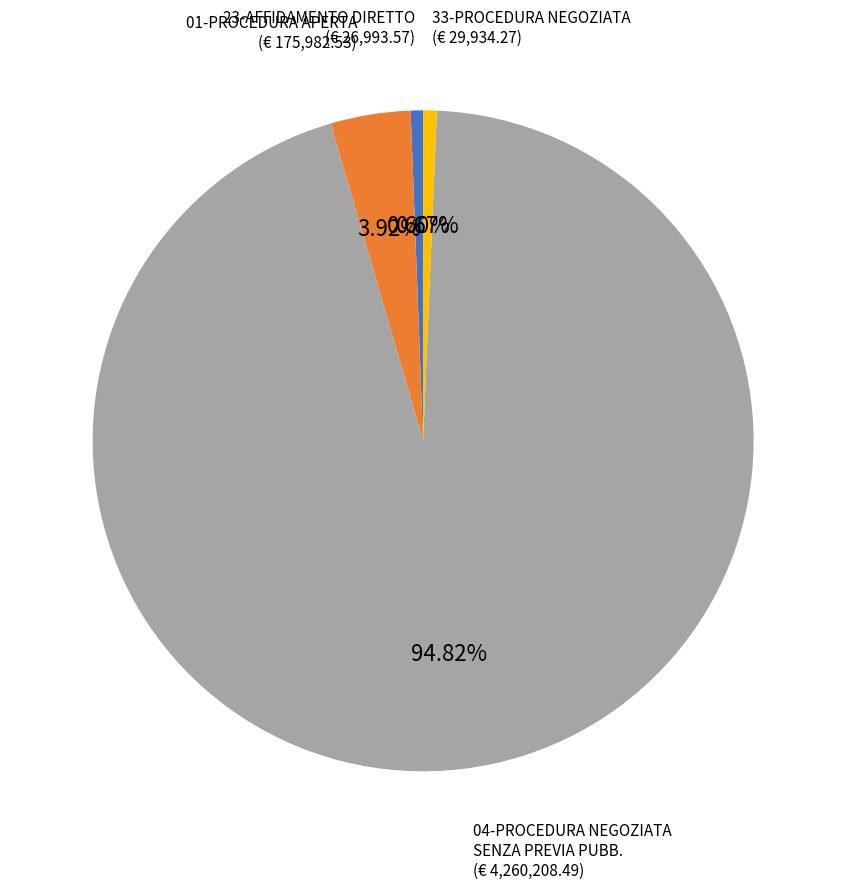

Does any single category account for the majority?

Yes